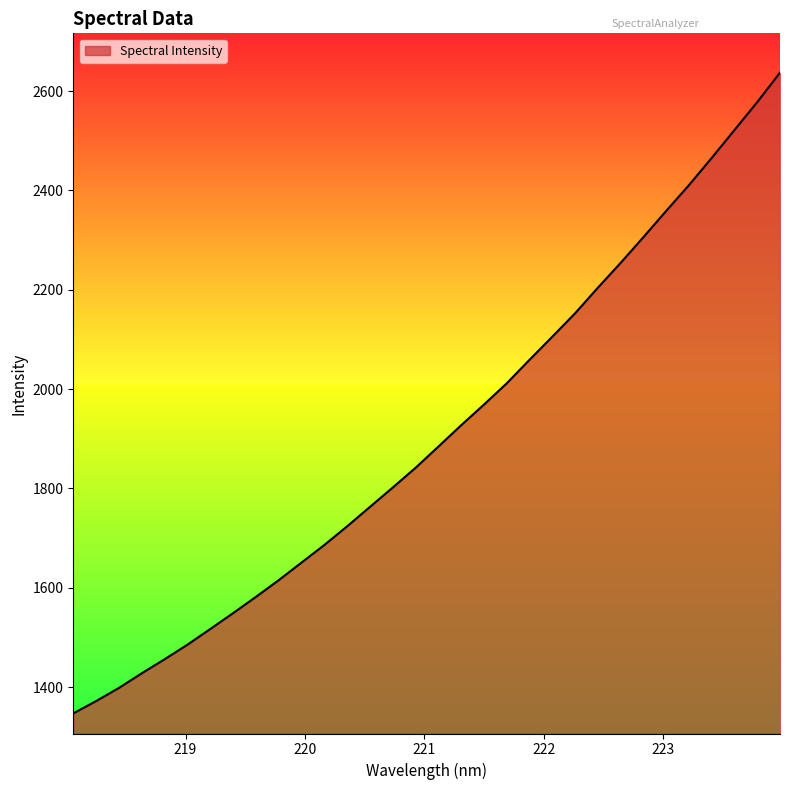

What is the minimum value shown in the chart?

1347.3